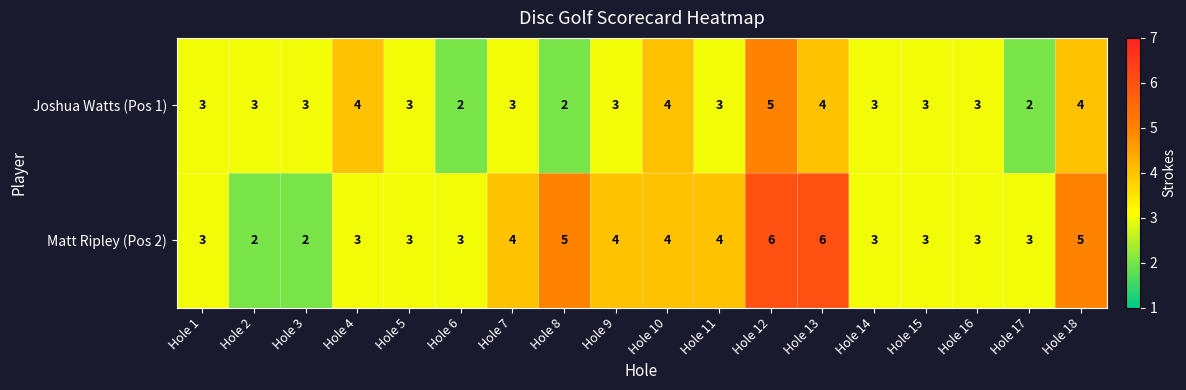

What is the difference between the Matt Ripley (Pos 2) values at Hole 5 and Hole 13?

3